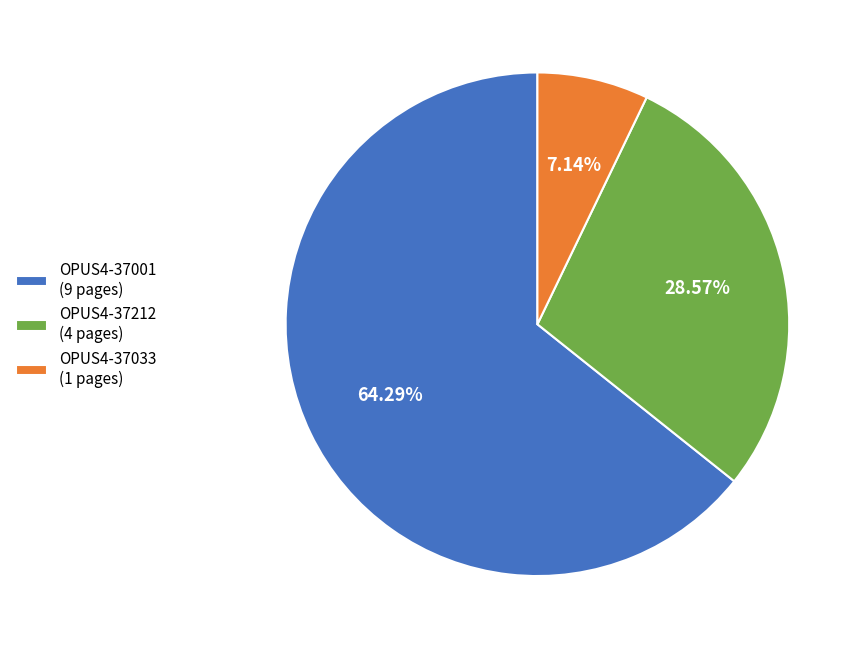

To the nearest percent, what is the combined percentage of OPUS4-37033 and OPUS4-37001?

71%